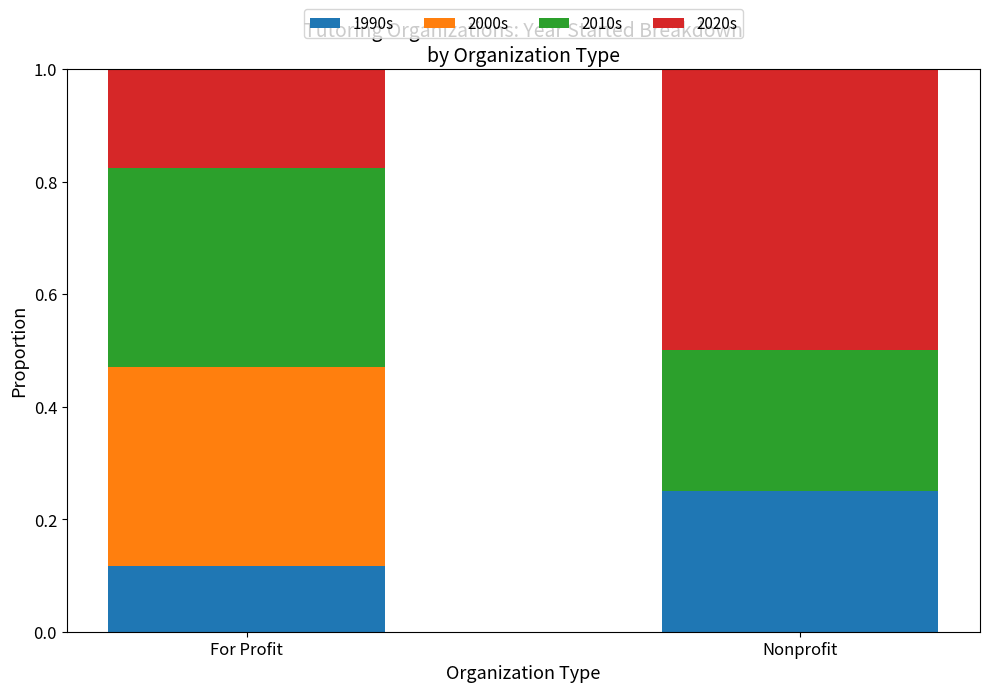

Which category has the highest value in the 1990s series?

Nonprofit